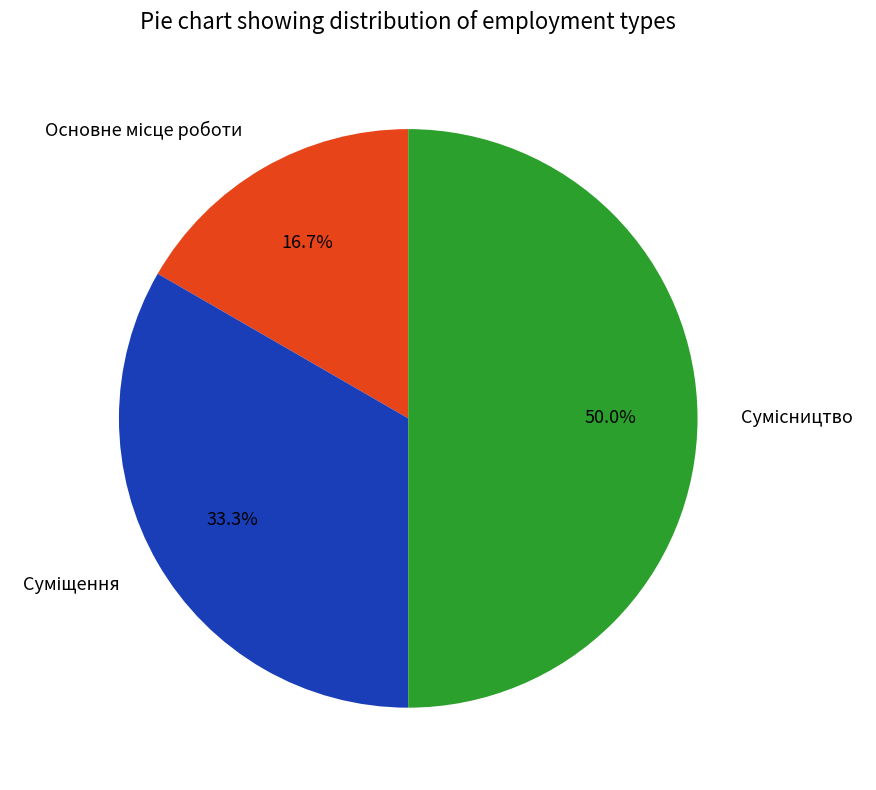

What is the ratio of the value at Сумісництво to the value at Основне місце роботи?

3.0